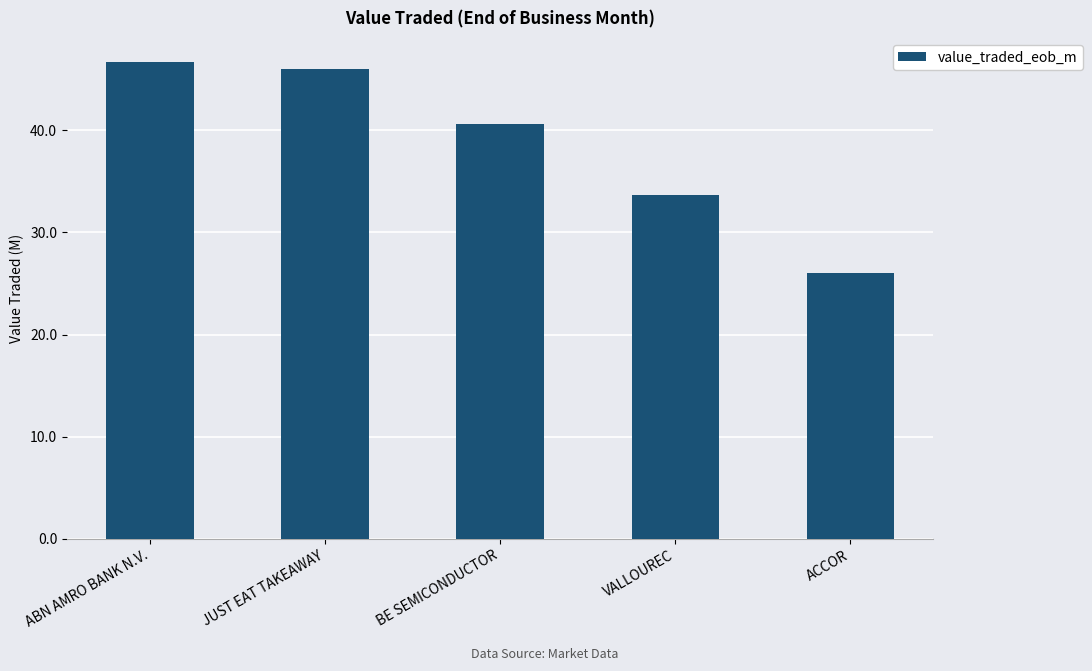

What is the value of the 5th bar from the left?

26.0